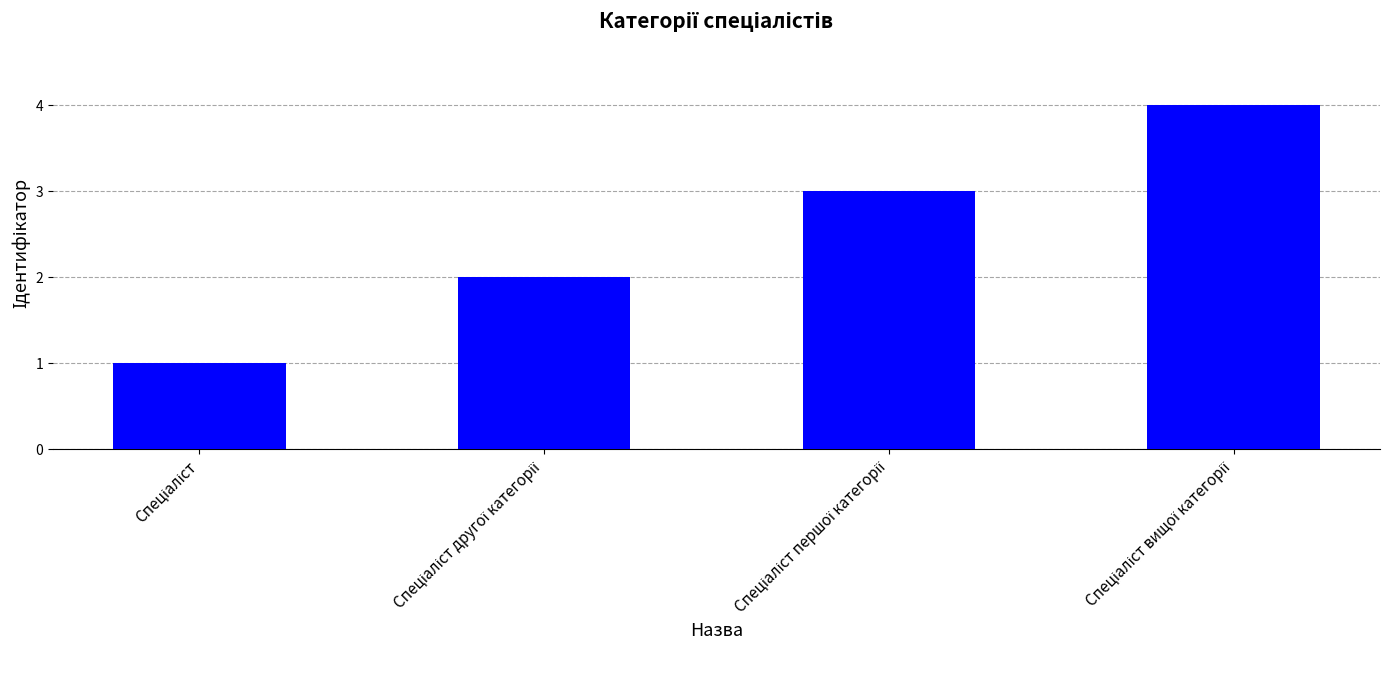

What is the sum of all values?

10